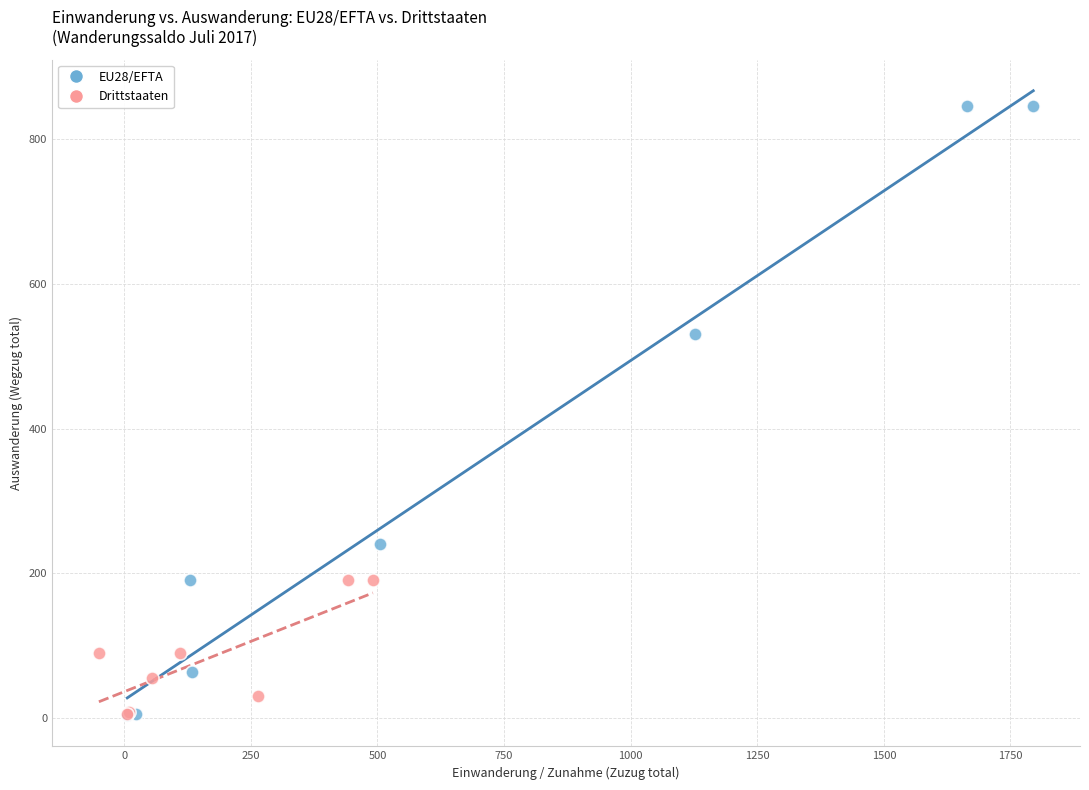

Which series has the largest Y range (max minus min)?

EU28/EFTA